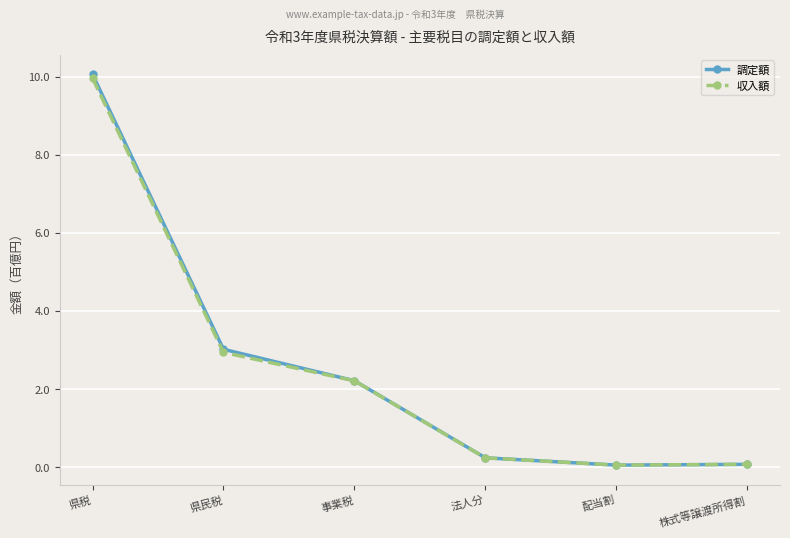

Is it true that 収入額 equals 0.1 at 配当割?

True